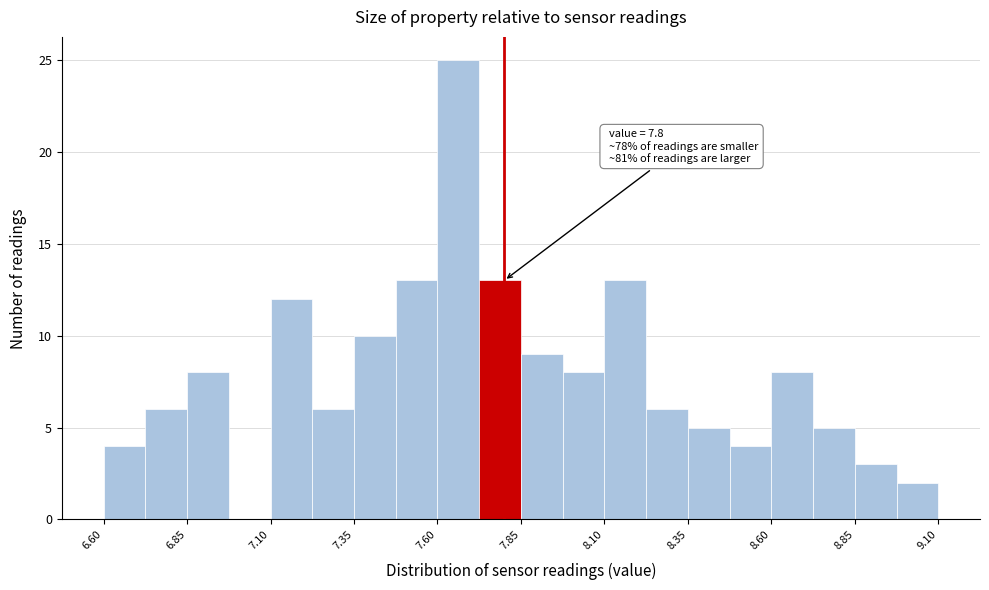

Read against the x-axis, roughly where is the centre of the tallest bar?

7.65